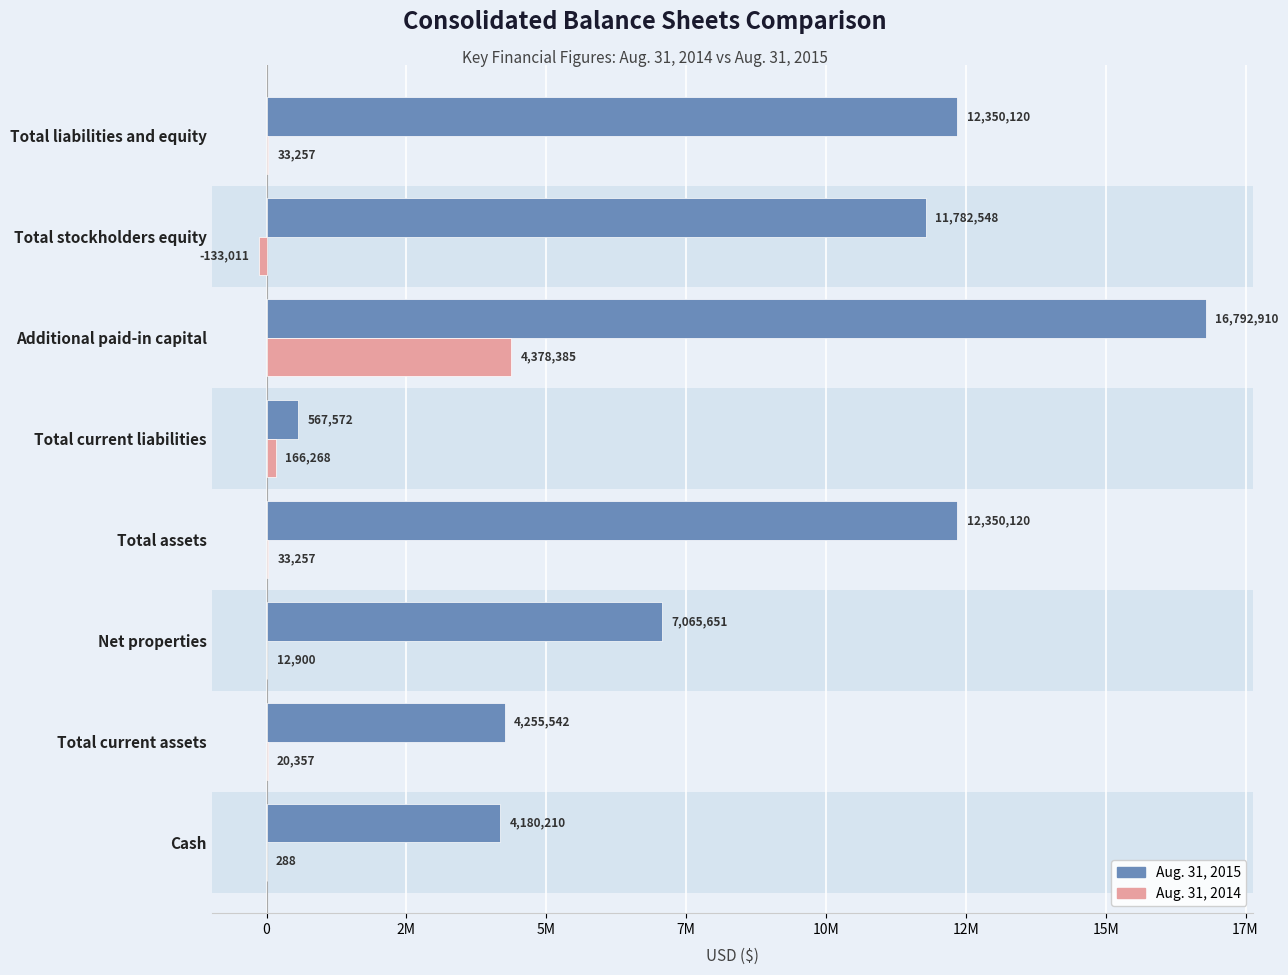

What are all the series names shown in the legend?

Aug. 31, 2015, Aug. 31, 2014